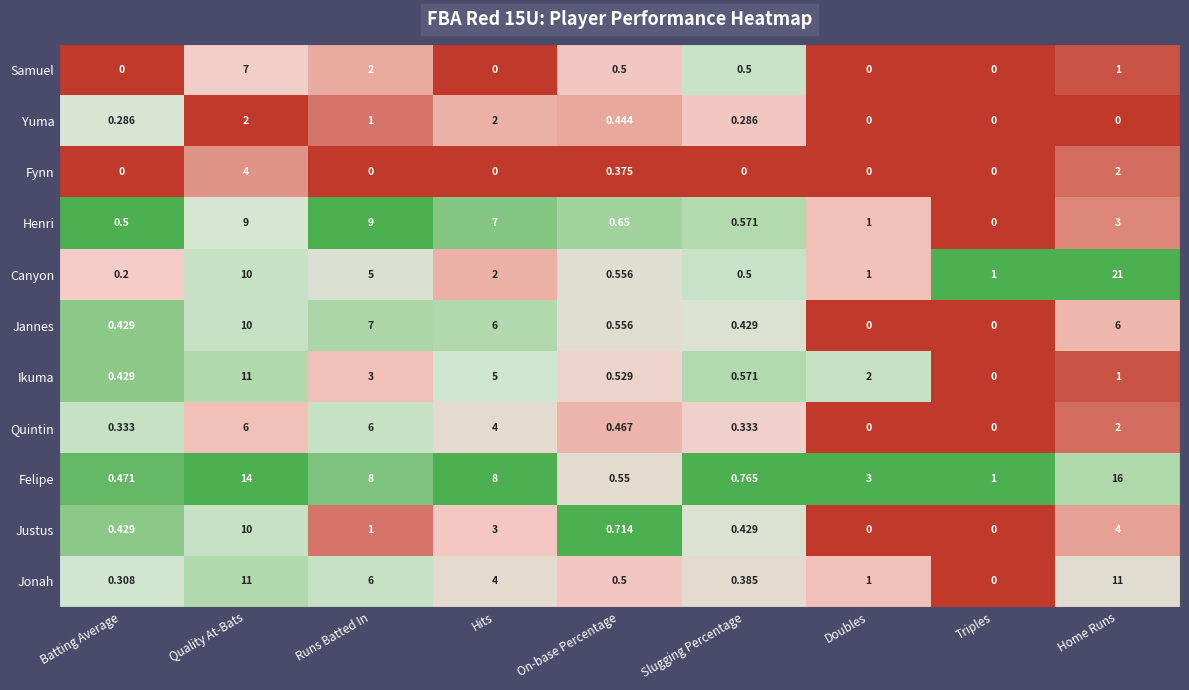

Which category has the highest value across all series?

Home Runs